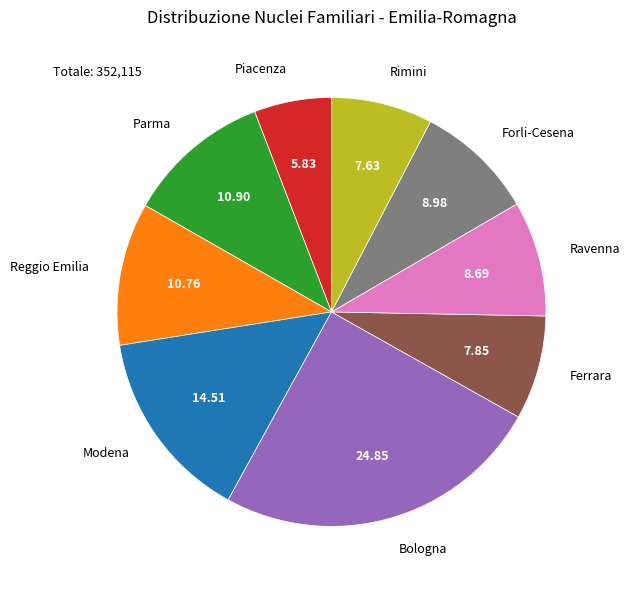

How many segments does this pie chart have?

9